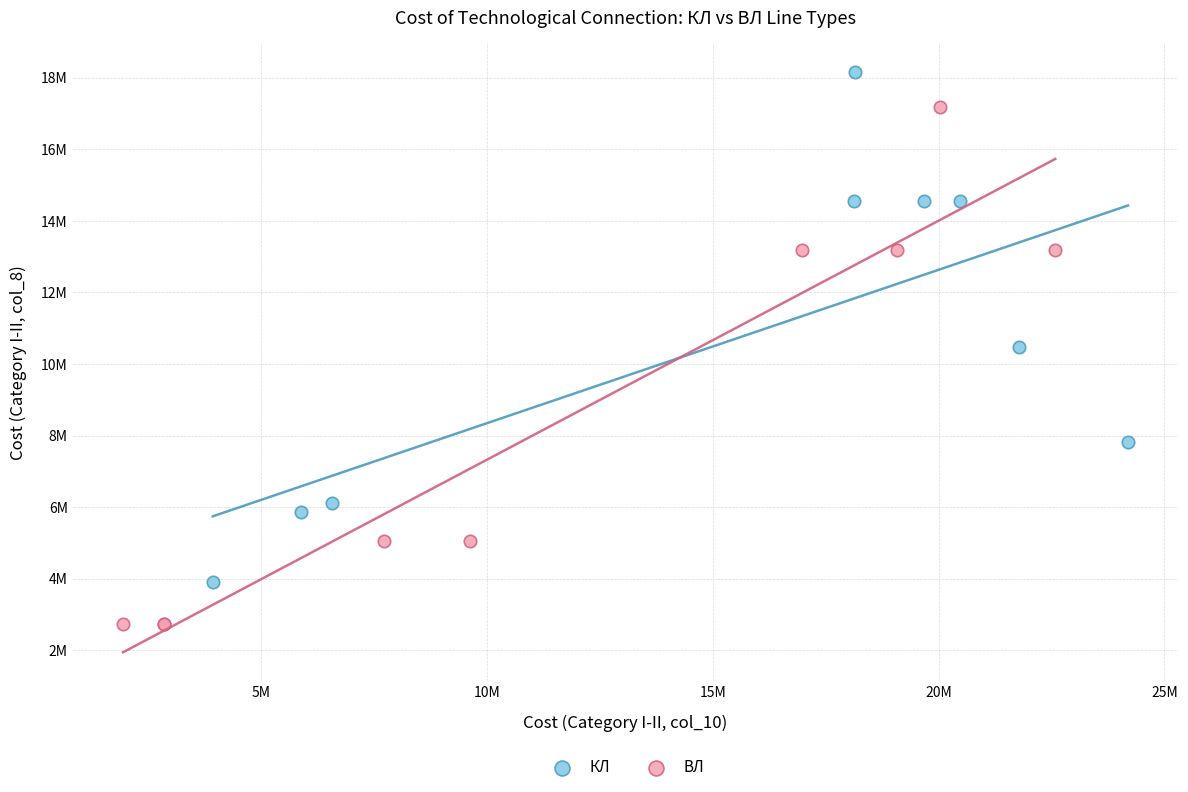

Which series contains the highest Y value?

КЛ